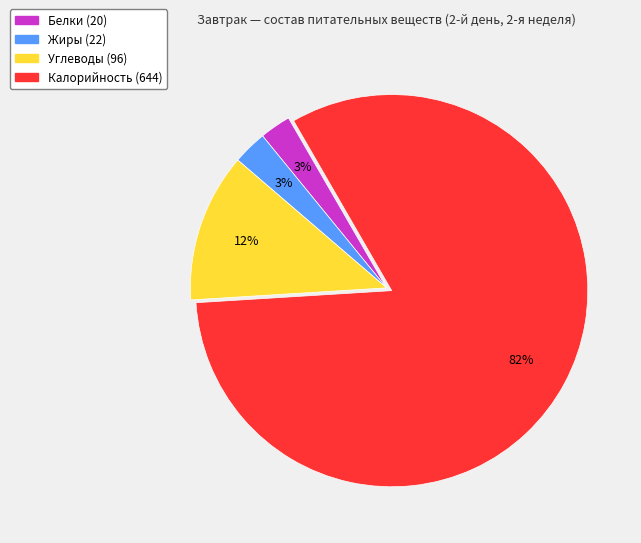

Which slice is the largest?

Калорийность